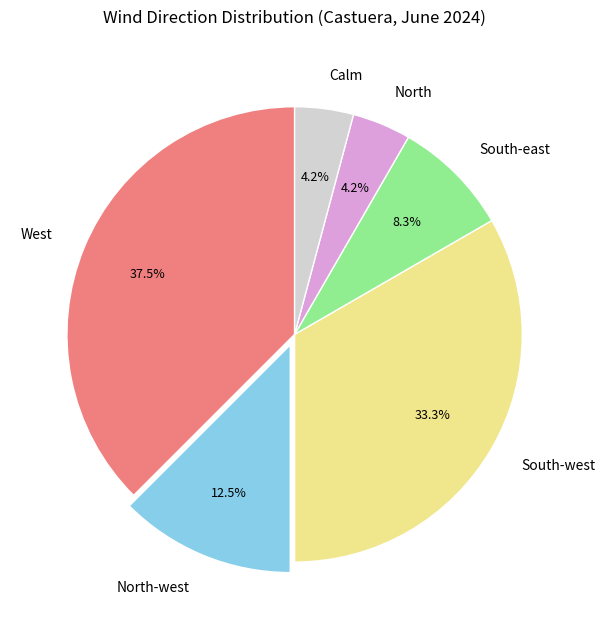

What portion of the pie excludes North-west?

87.5%